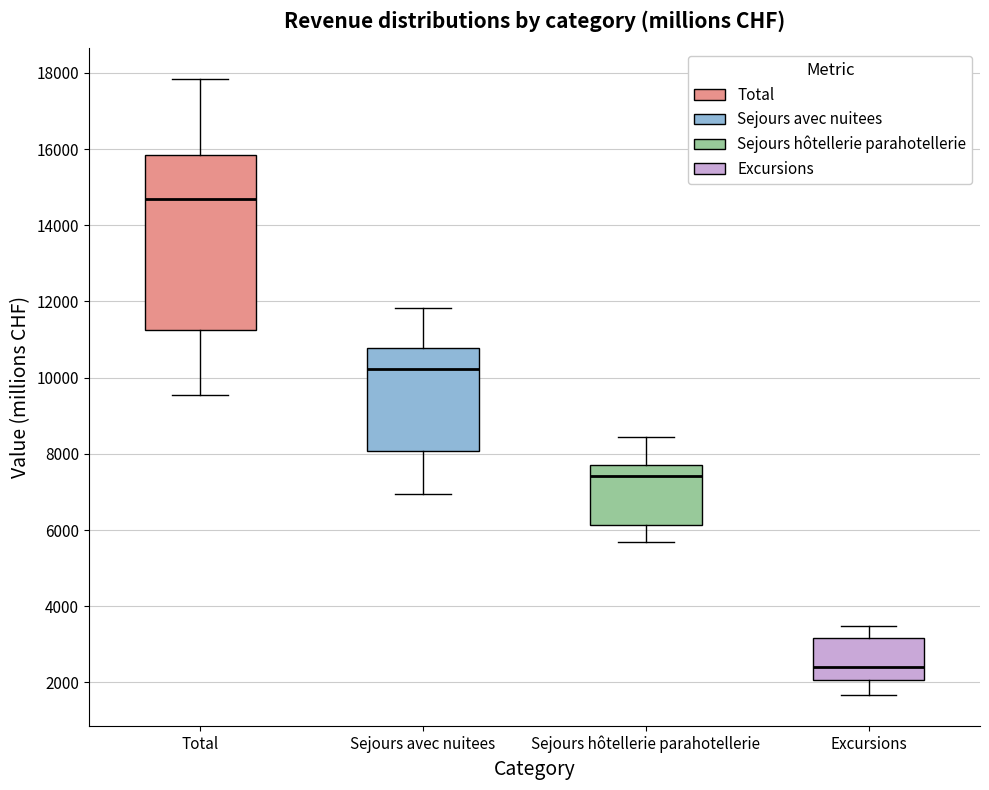

Where is the lower edge of the box for Total on the y-axis? The values are not printed on the chart, so give them approximately, as read against the axis.

11200